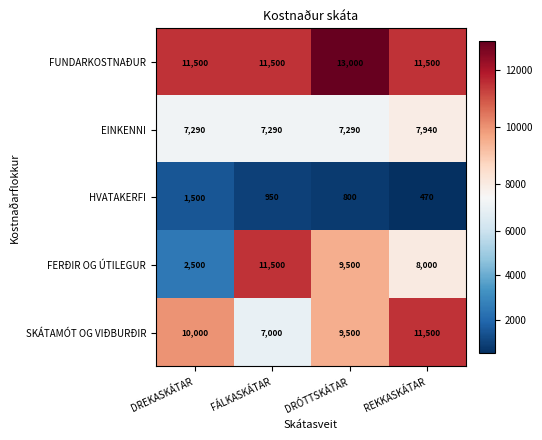

Reading right to left, extract all data points from this chart.

FUNDARKOSTNAÐUR: 11500	13000	11500	11500
EINKENNI: 7940	7290	7290	7290
HVATAKERFI: 470	800	950	1500
FERÐIR OG ÚTILEGUR: 8000	9500	11500	2500
SKÁTAMÓT OG VIÐBURÐIR: 11500	9500	7000	10000